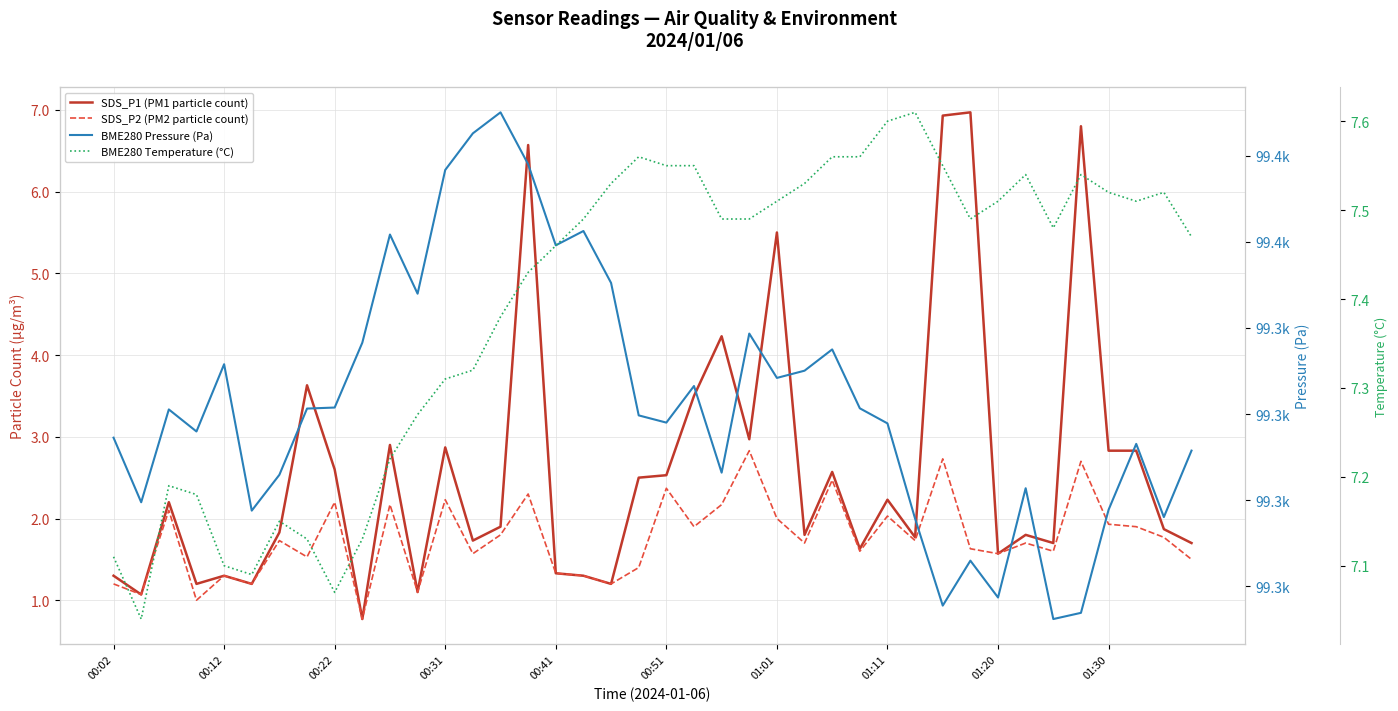

What is the minimum value shown in the chart?

0.8